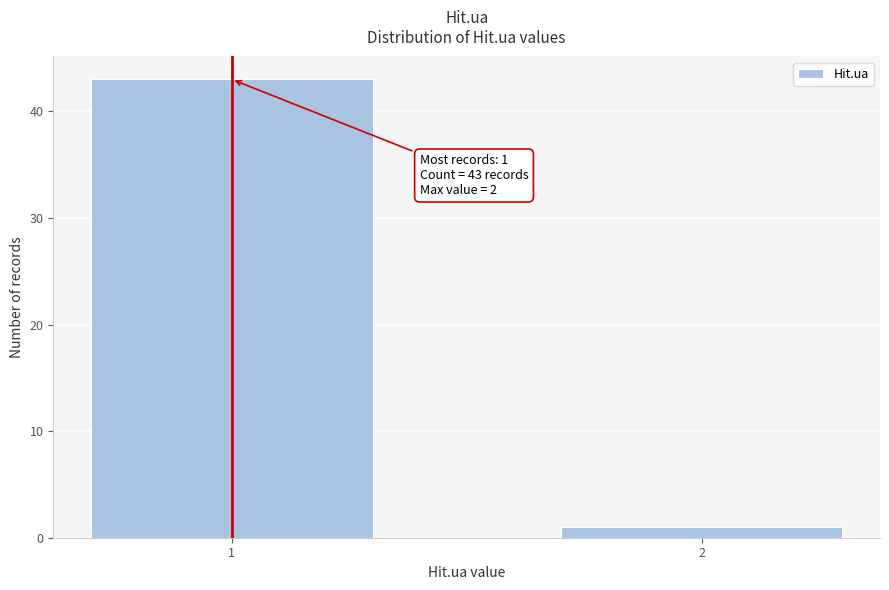

Reading right to left, transcribe all the data shown in this chart.

2=1	1=43